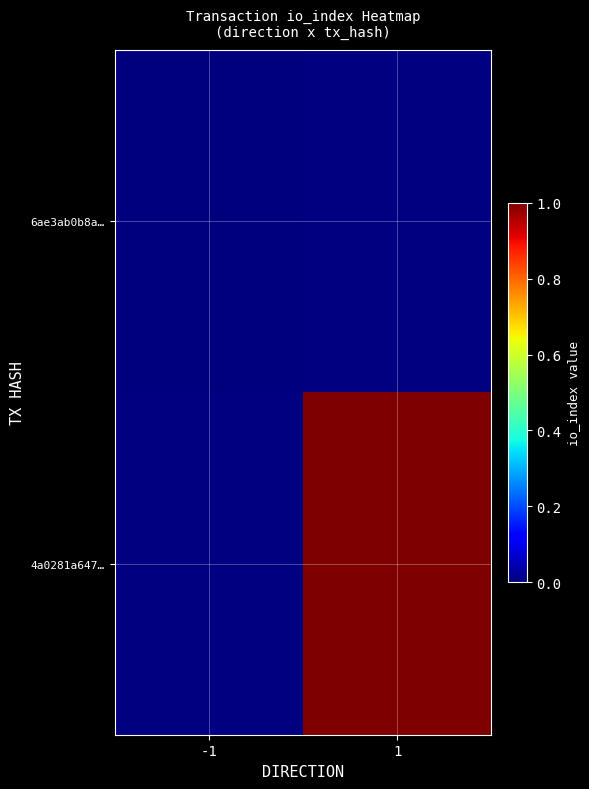

How many values in 4a0281a647… are above zero?

1